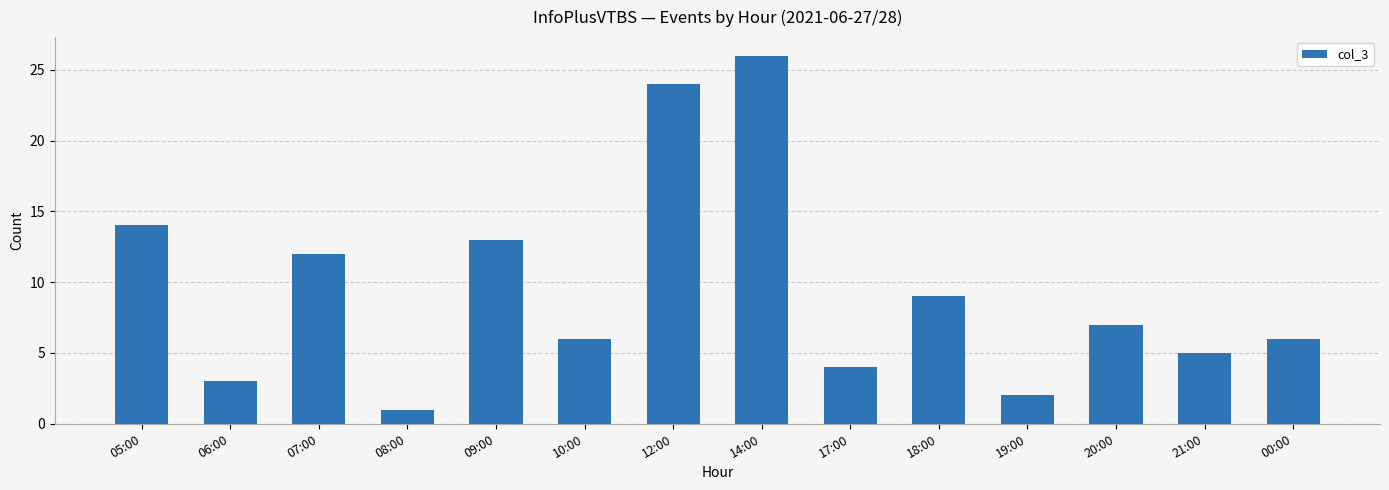

True or false: the data shows 6 at 00:00.

True